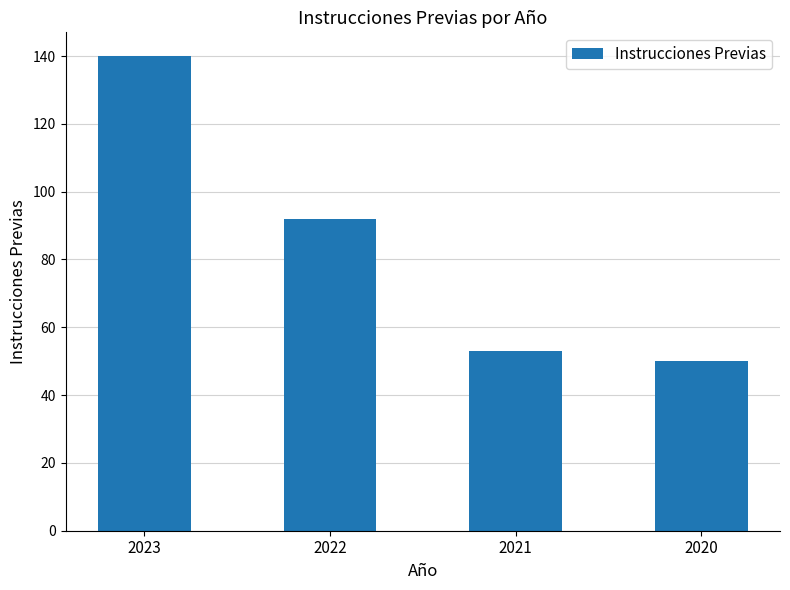

What is the sum of all values?

335